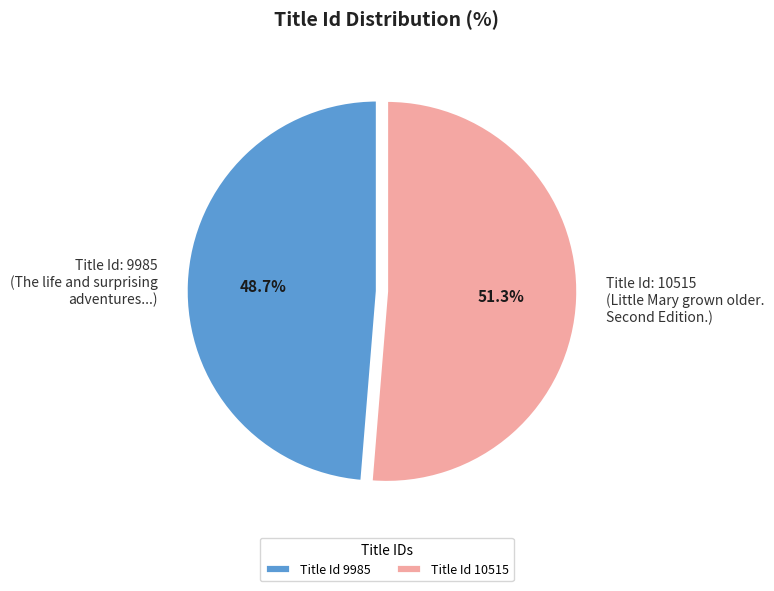

Which slice is the largest?

Title Id 10515